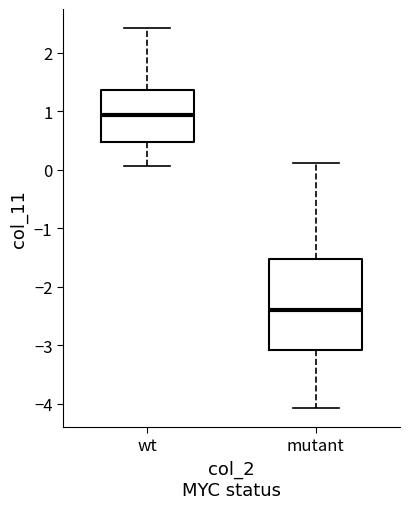

Where does the median line of the box for wt sit on the y-axis? The values are not printed on the chart, so give them approximately, as read against the axis.

0.9